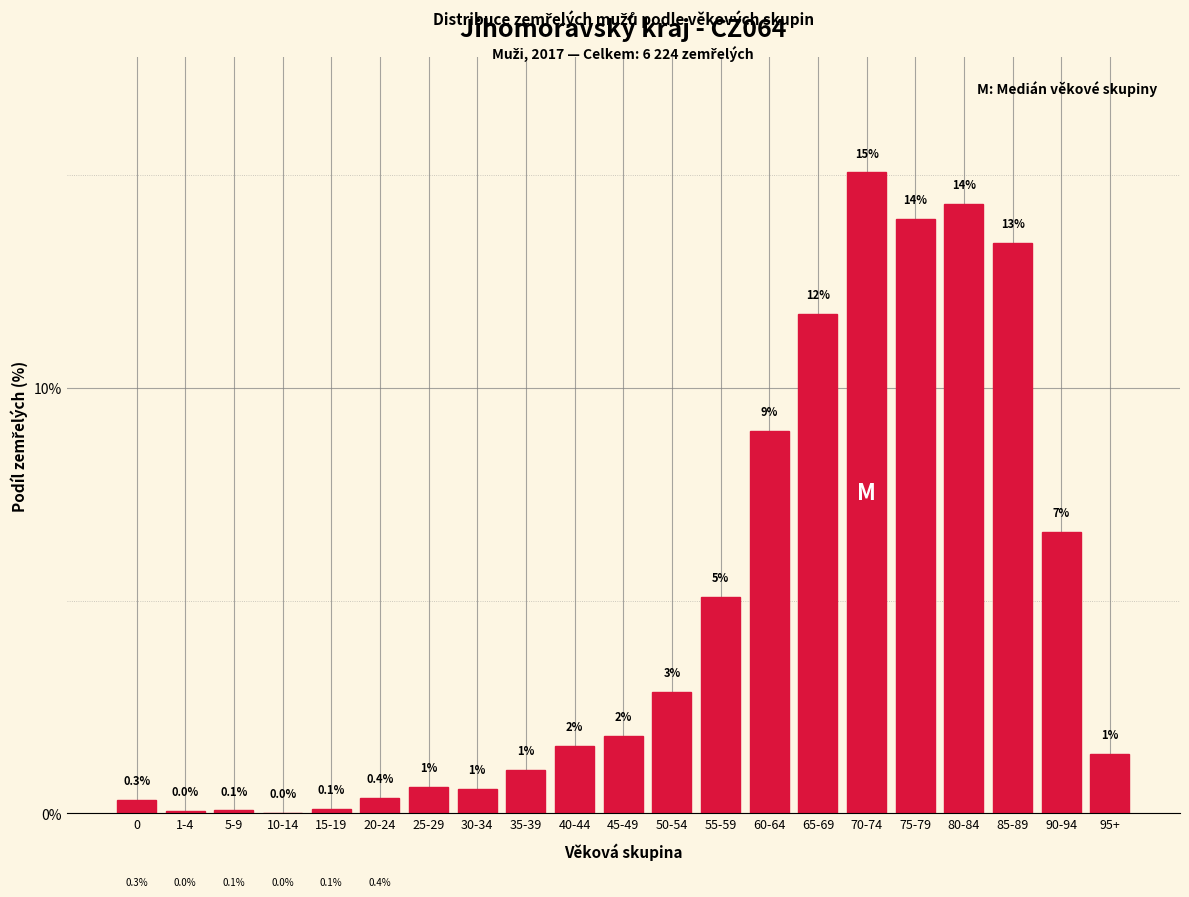

Between 10-14 and 60-64, which is larger?

60-64